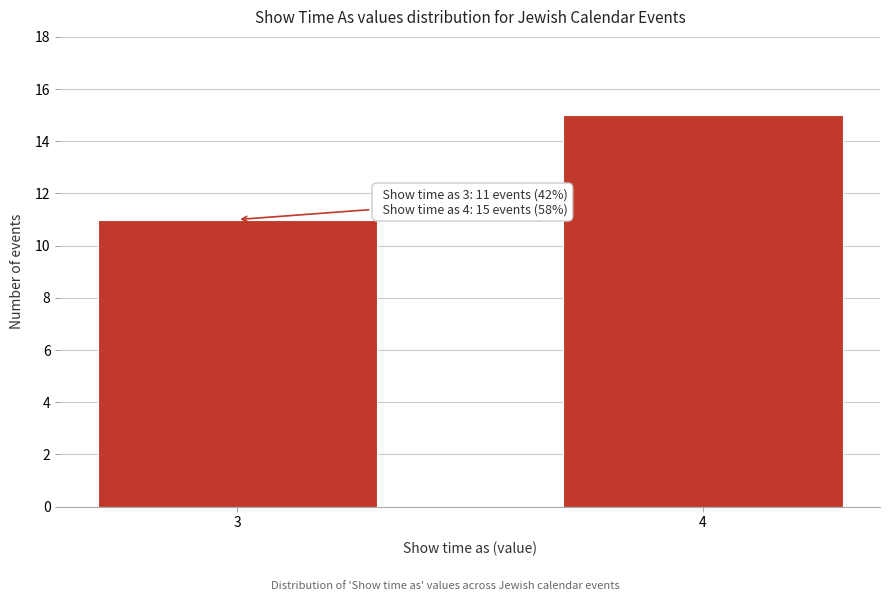

Reading right to left, extract all data points from this chart.

4=15	3=11